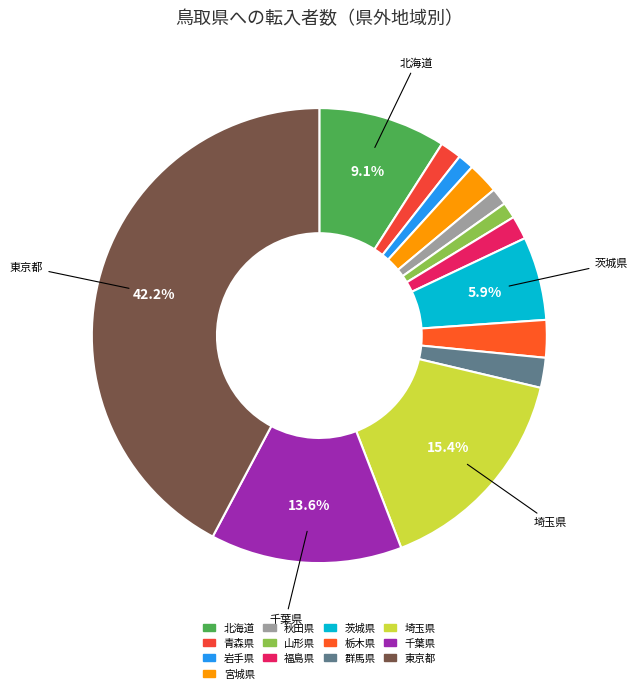

Is there a majority slice in this chart?

No